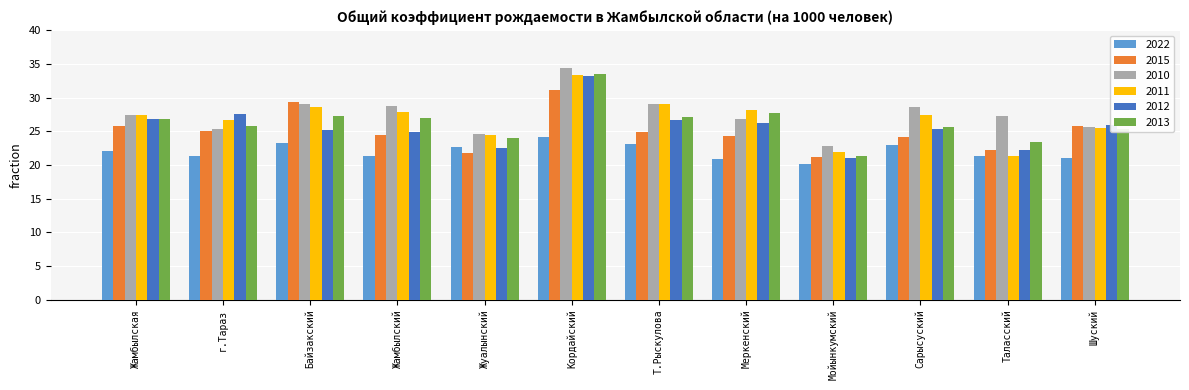

What is the spread (max minus min) of values at Т.Рыскулова?

6.0